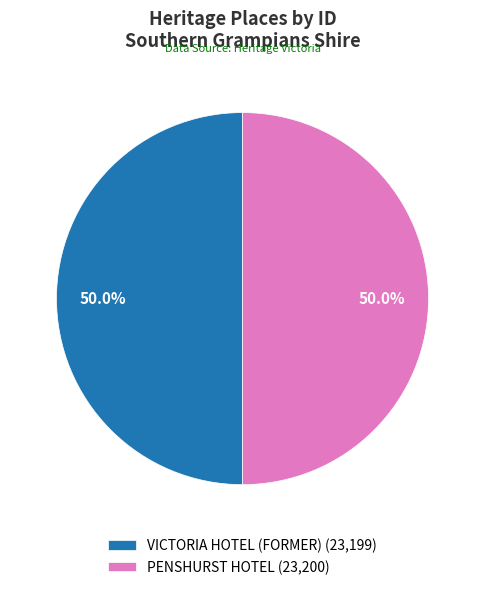

Approximately how many times larger is the value at VICTORIA HOTEL (FORMER) compared to PENSHURST HOTEL?

1.0